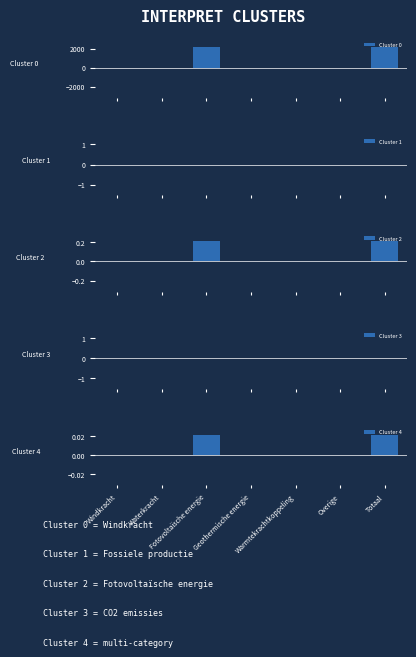

What are all the series names shown in the legend?

Cluster 0, Cluster 1, Cluster 2, Cluster 3, Cluster 4